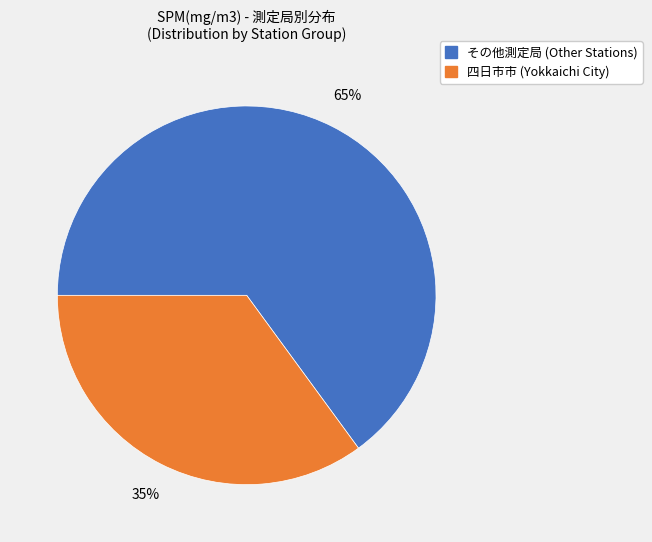

To the nearest percent, what is the difference between the largest and smallest slice percentages?

30%